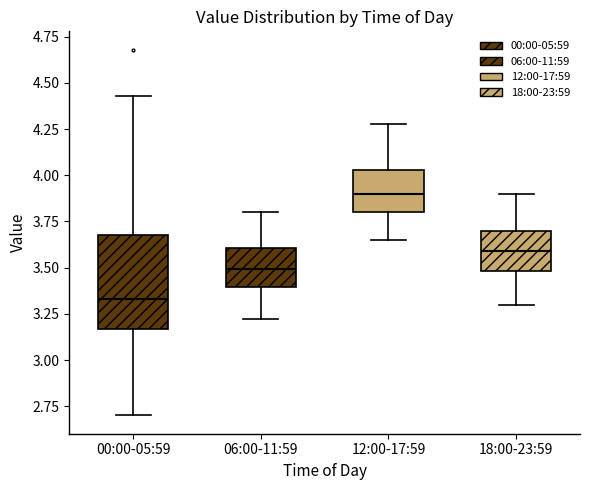

Where does the median line of the box for 12:00-17:59 sit on the y-axis? The values are not printed on the chart, so give them approximately, as read against the axis.

3.90